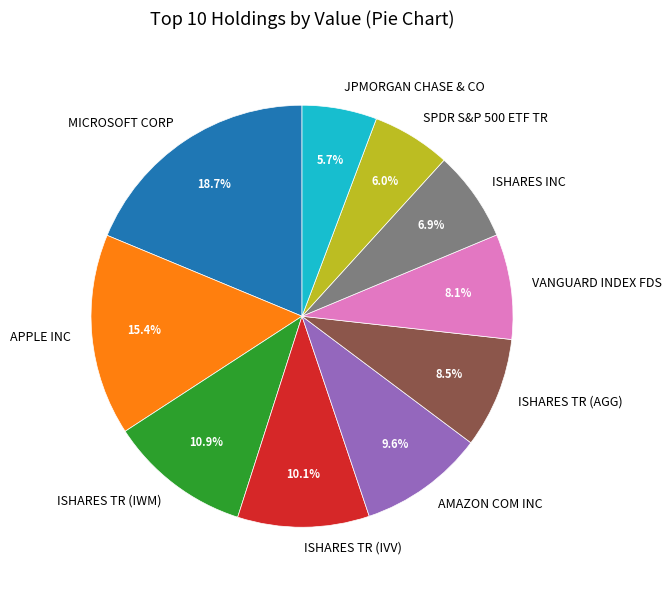

Is ISHARES TR (IWM) the majority of the pie?

No